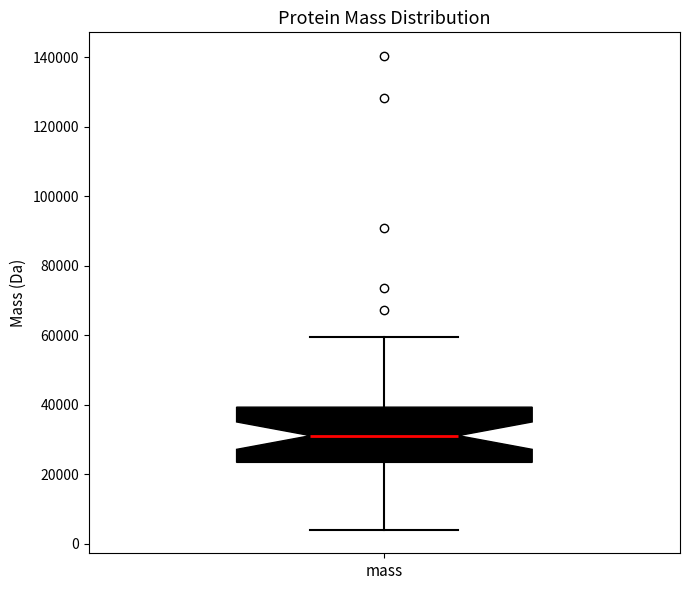

Read this box plot against the y-axis: the position of the median line, the range covered by the box, and the ends of both whiskers. The values are not printed on the chart, so give them approximately, as read against the axis.

median 32000, box 24000 to 40000, whiskers 4000 to 60000